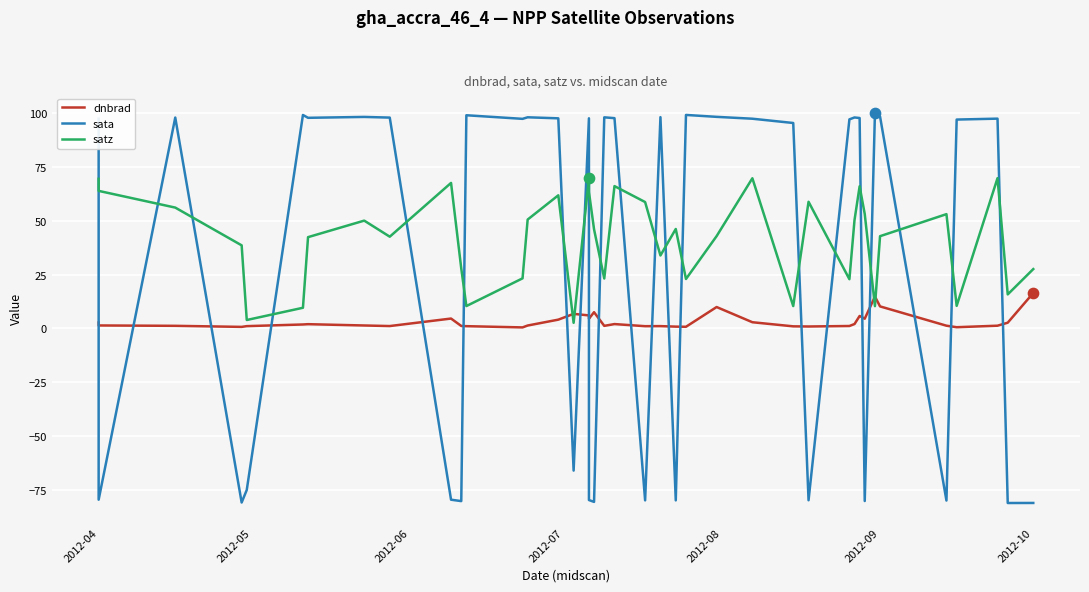

Which series has the largest Y range (max minus min)?

sata